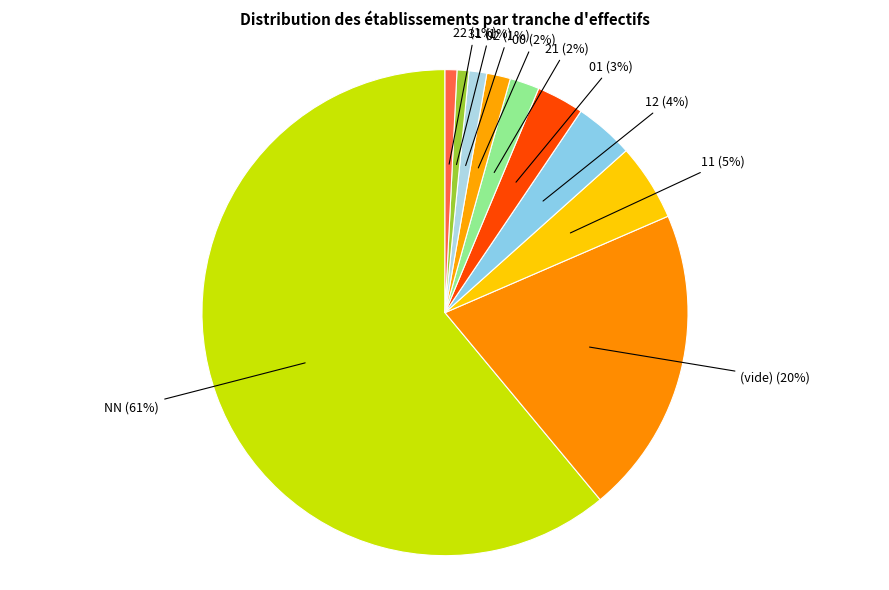

Combined, do 12 and 21 account for over 50%?

No